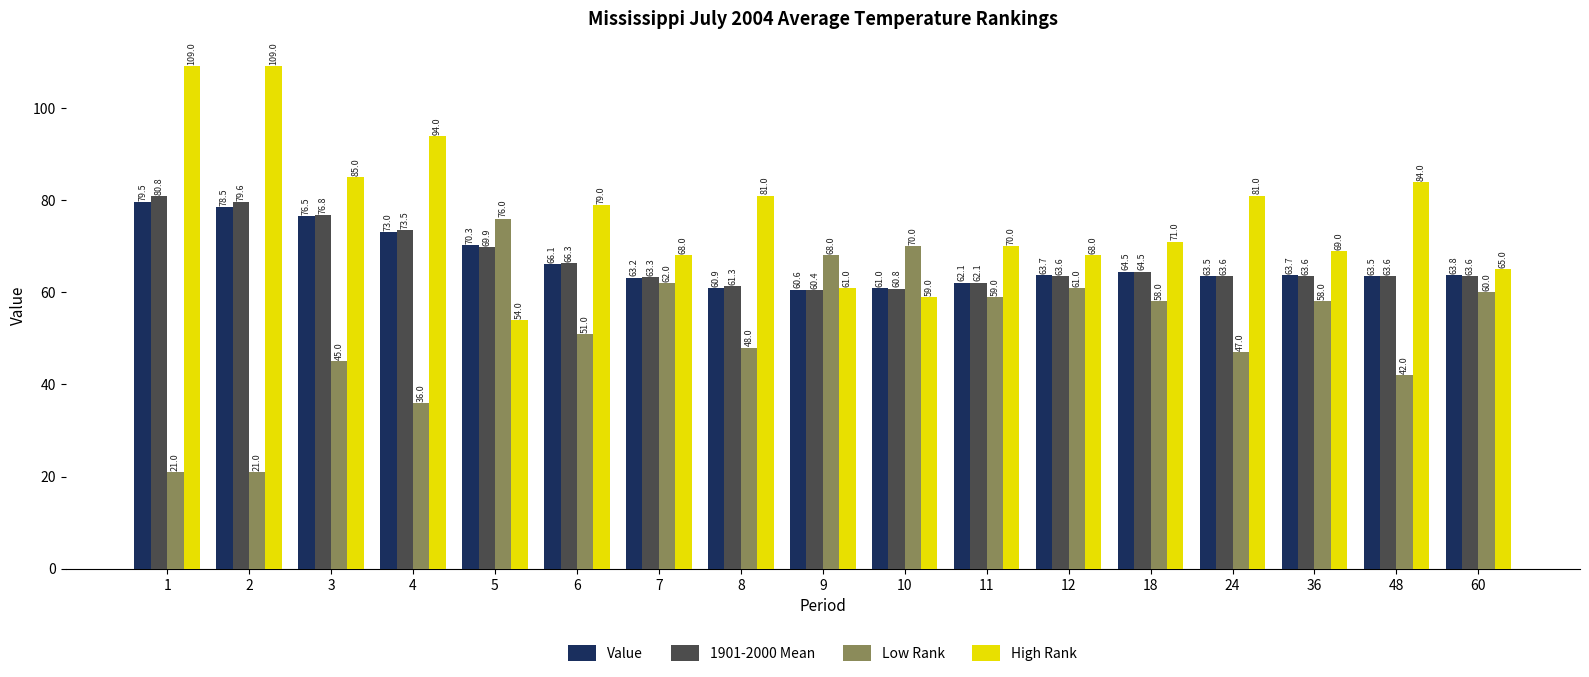

What is the smallest value displayed?

21.0